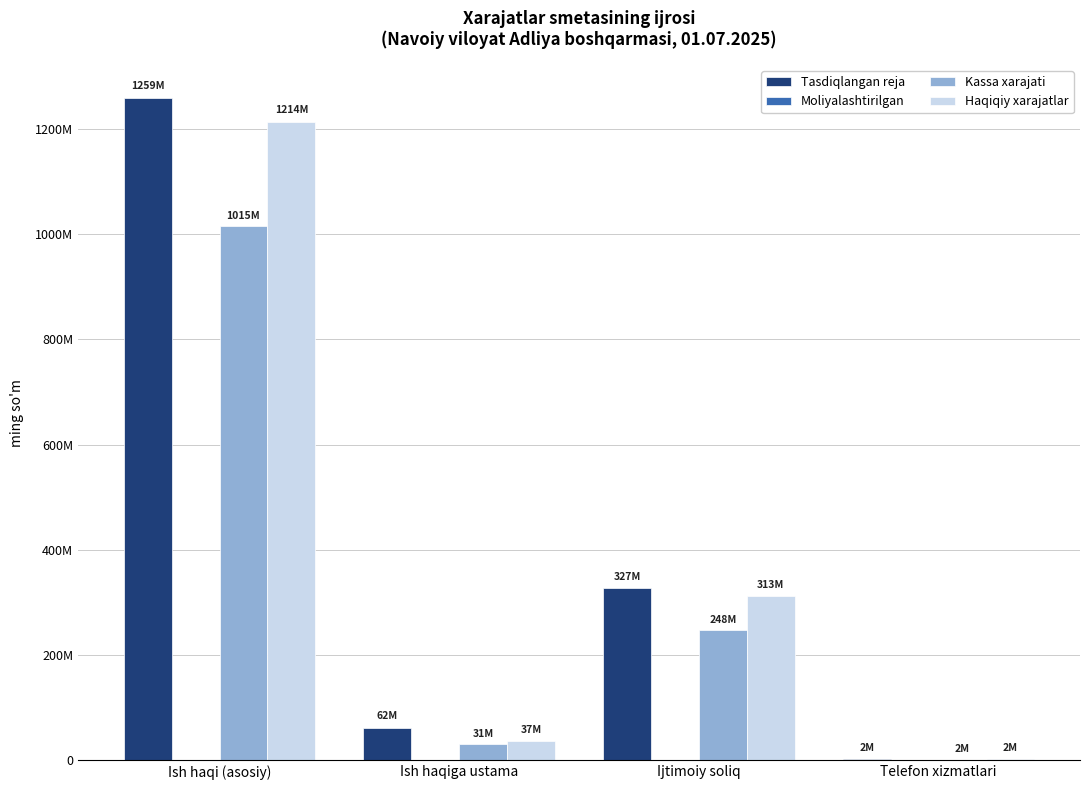

At how many categories does at least one series exceed 1083755753?

1